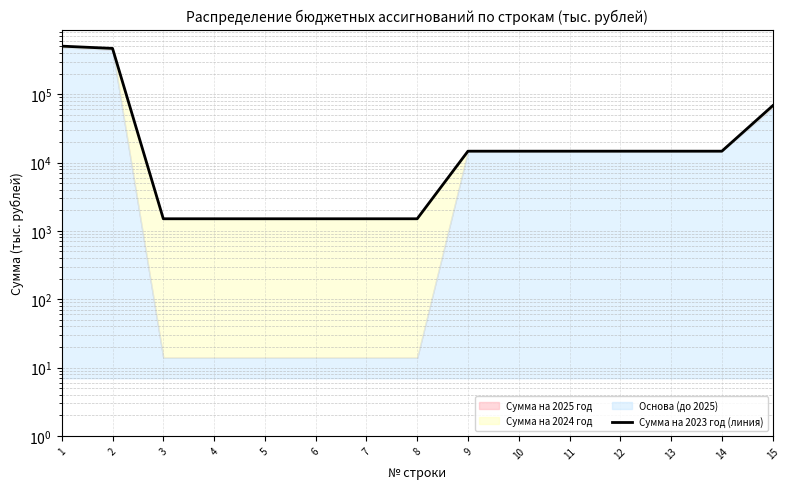

What is the maximum value shown in the chart?

504338.1